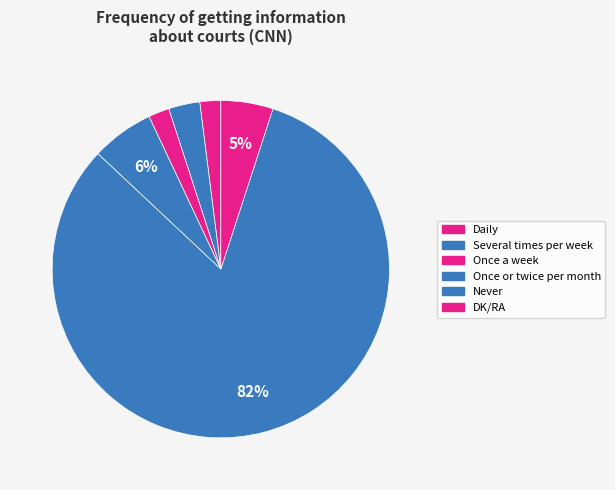

To the nearest percent, what percentage of the pie is Once a week?

2%